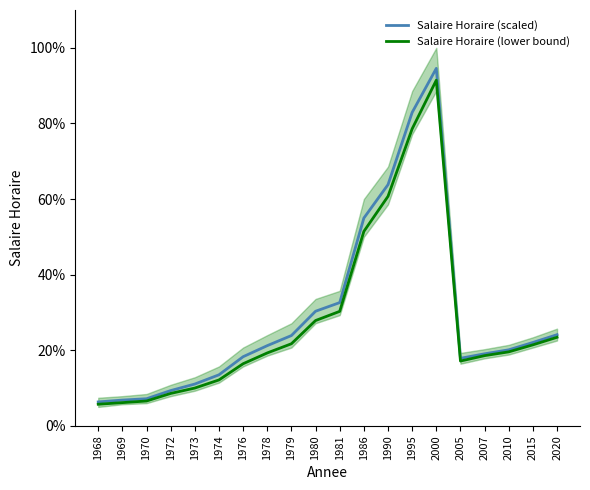

At which label does Salaire Horaire (scaled) first exceed 21?

1978